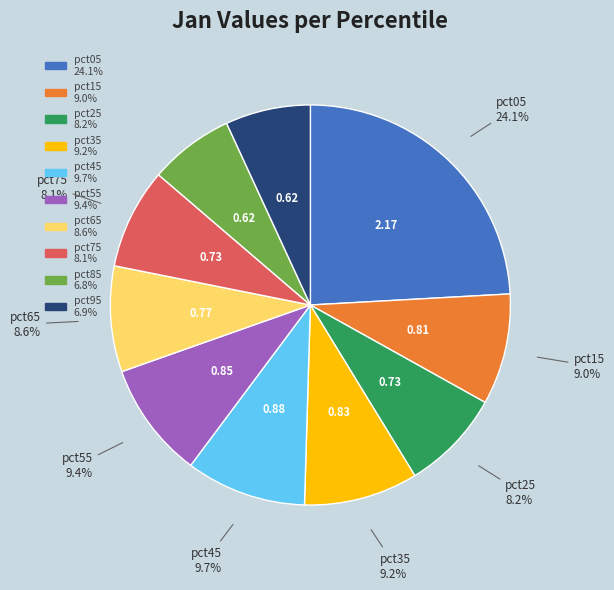

Which category has the biggest portion of the pie?

pct05